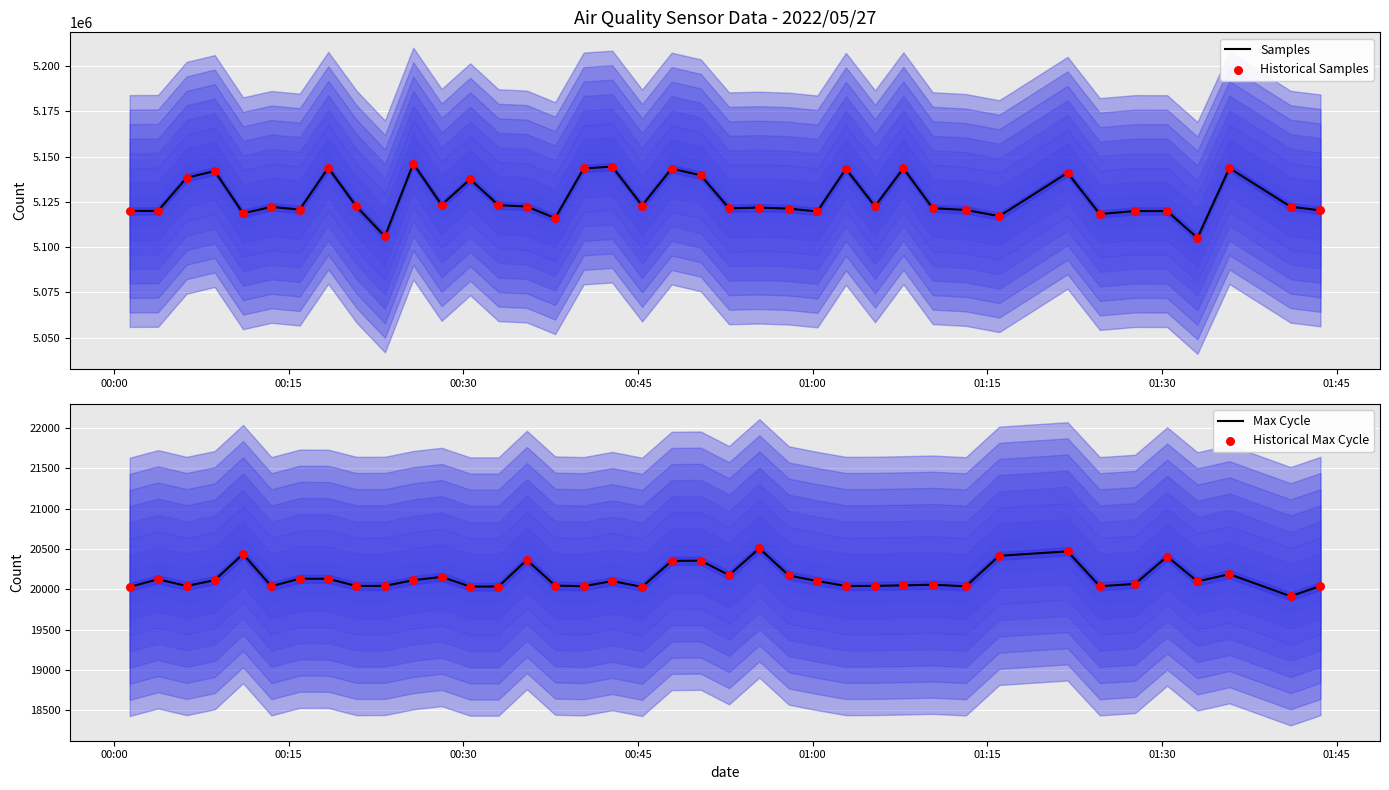

What is the total value across all series at 01:00?

10278322